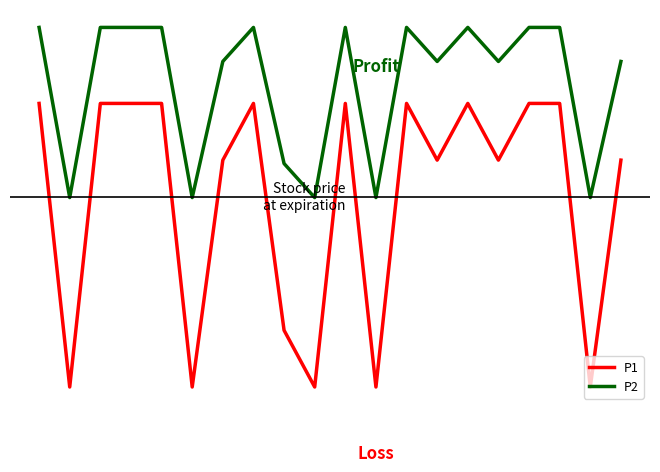

What are all the series names shown in the legend?

P1, P2